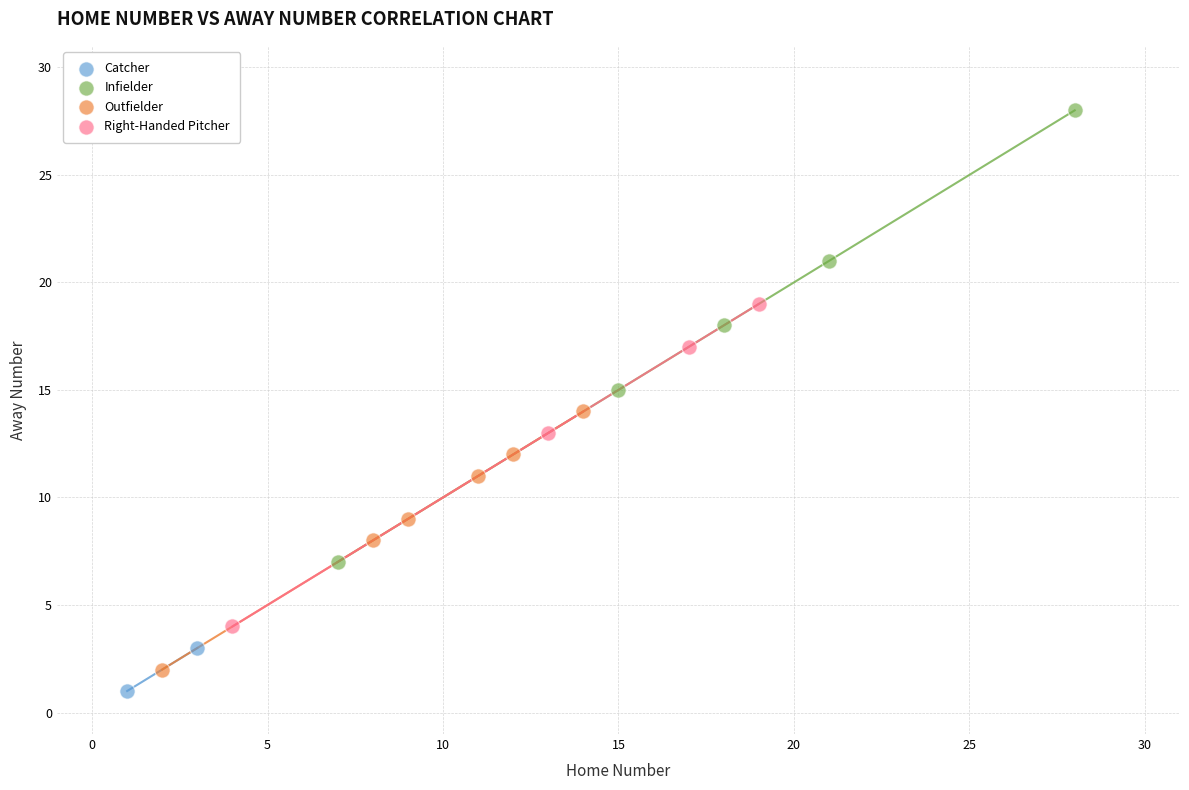

Which series has the largest Y range (max minus min)?

Infielder